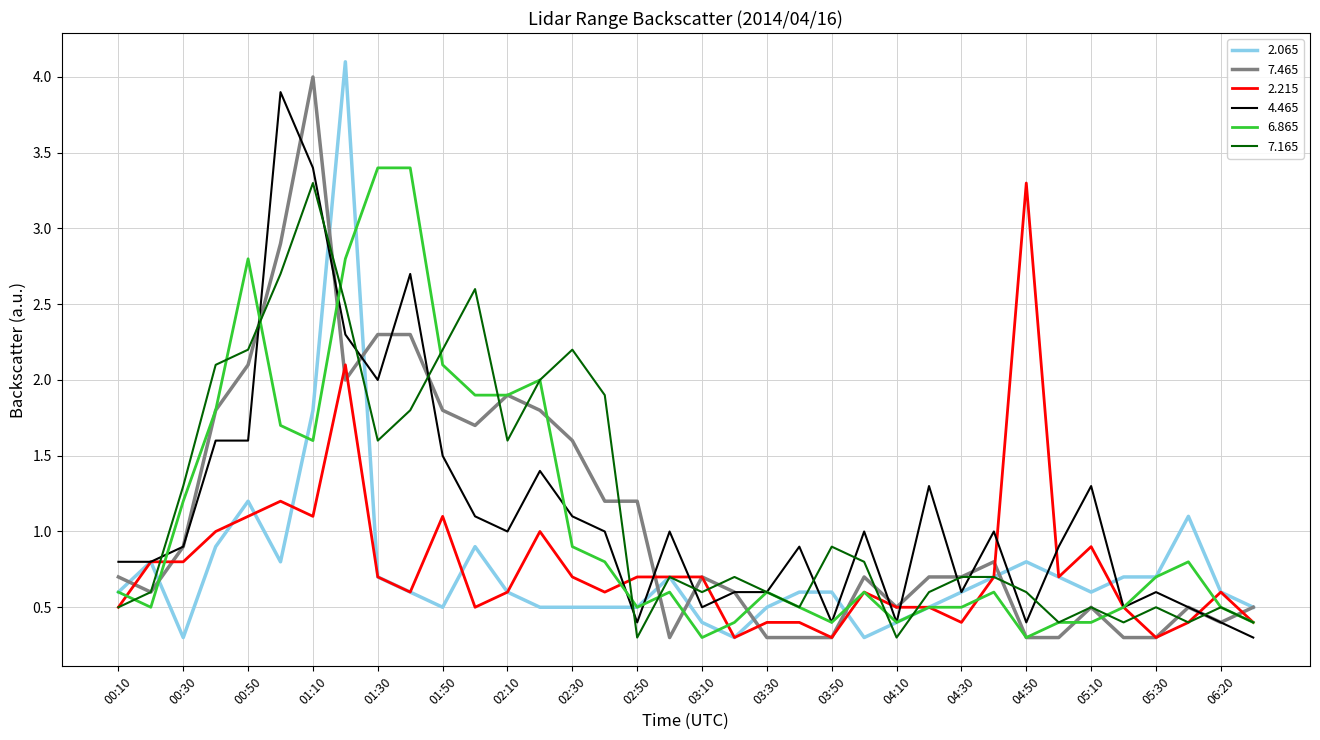

What is the greatest value displayed?

4.1